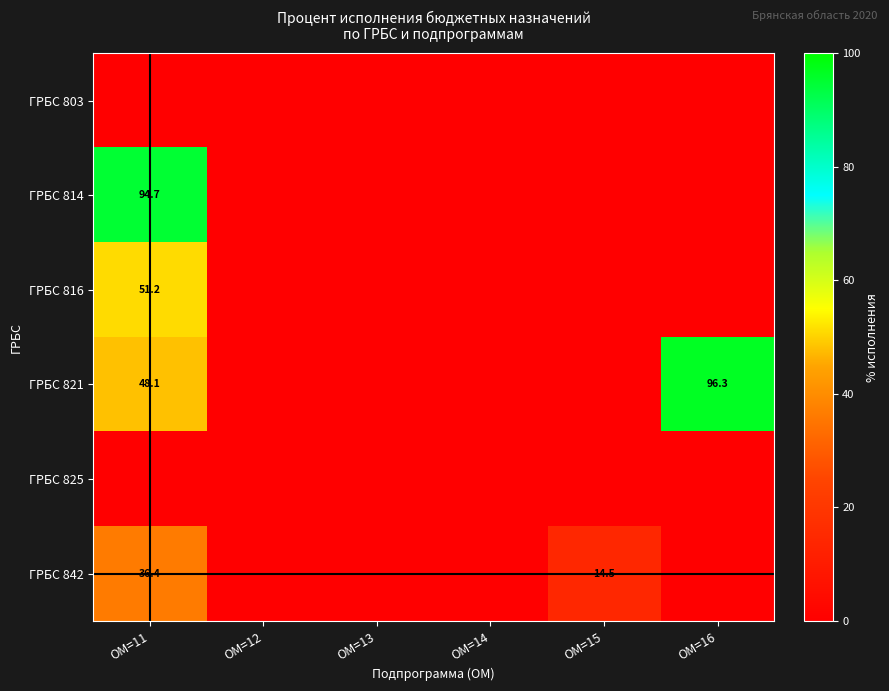

The ГРБС 842 series shows 23.9 at ОМ=15. True or false?

False